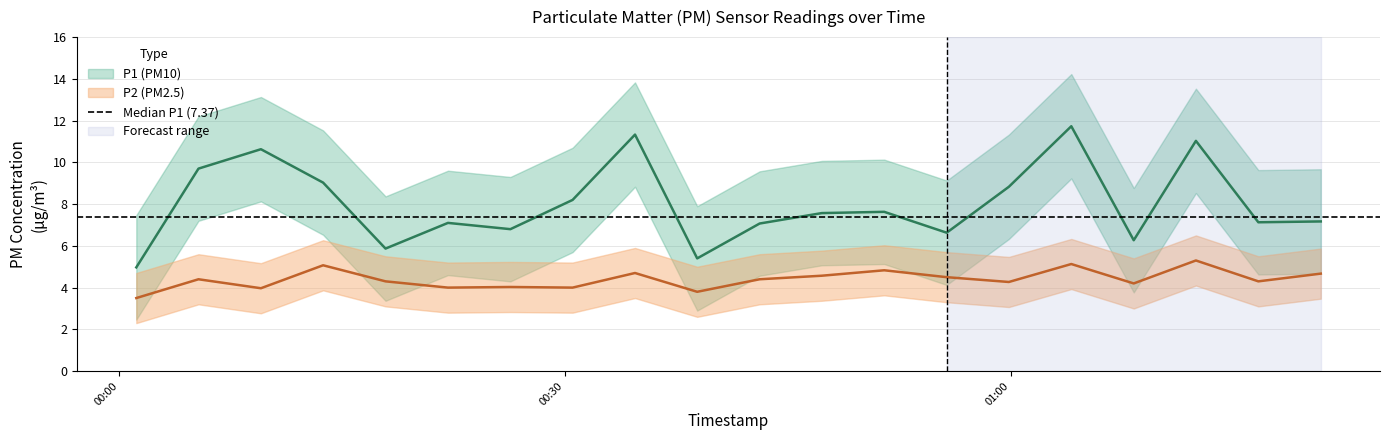

At which label is P2 closest to 4?

2022-11-22T00:22:08